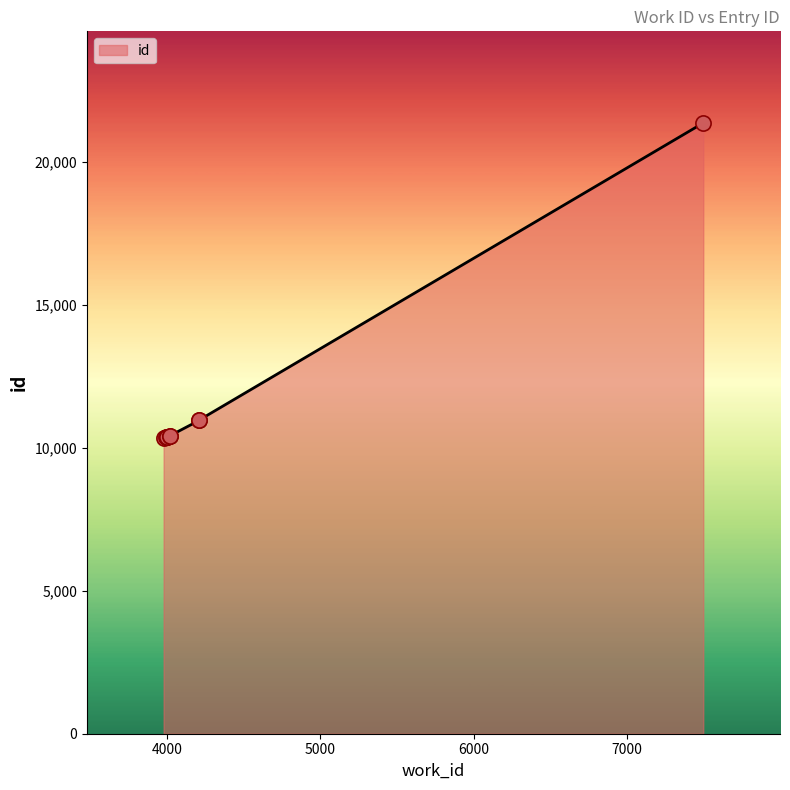

What is the change in value from 4003 to 4211?

+565